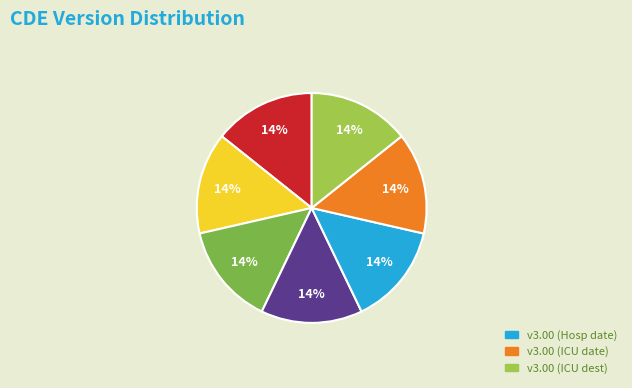

To the nearest percent, what is the average slice percentage?

14%